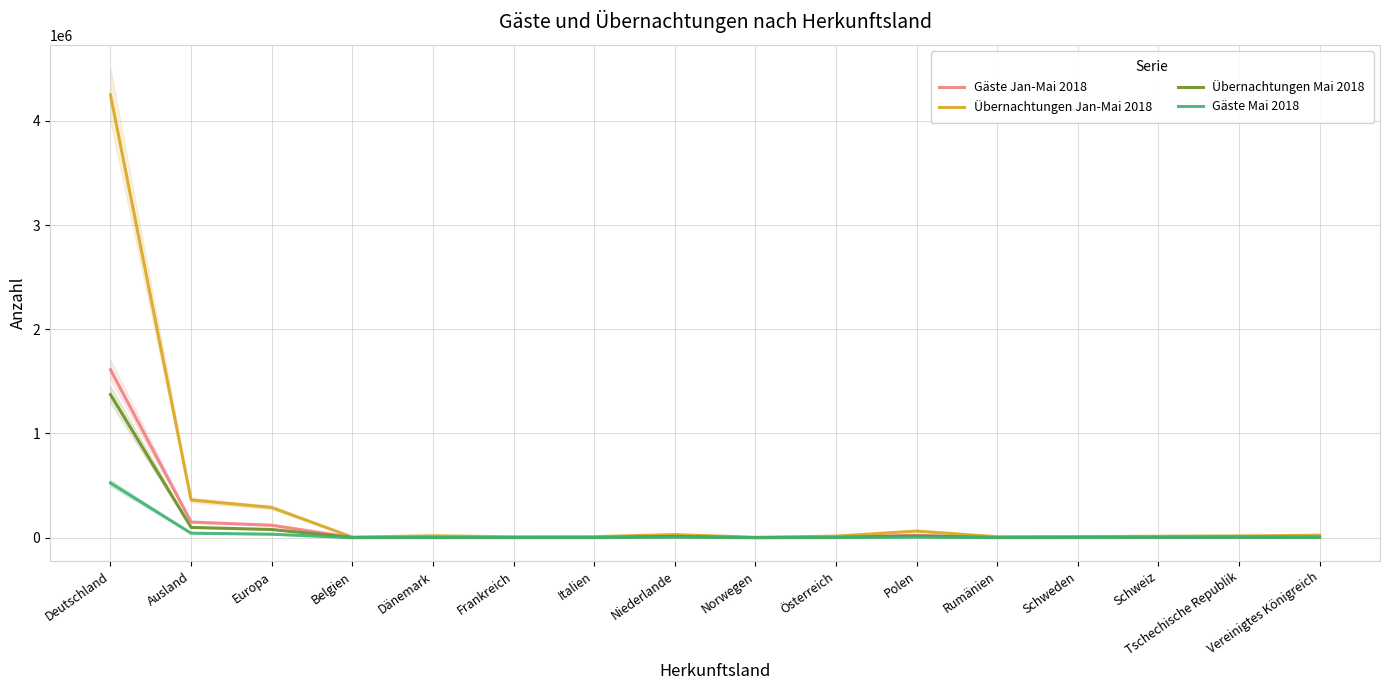

What is the label of the 9th point from the left?

Norwegen